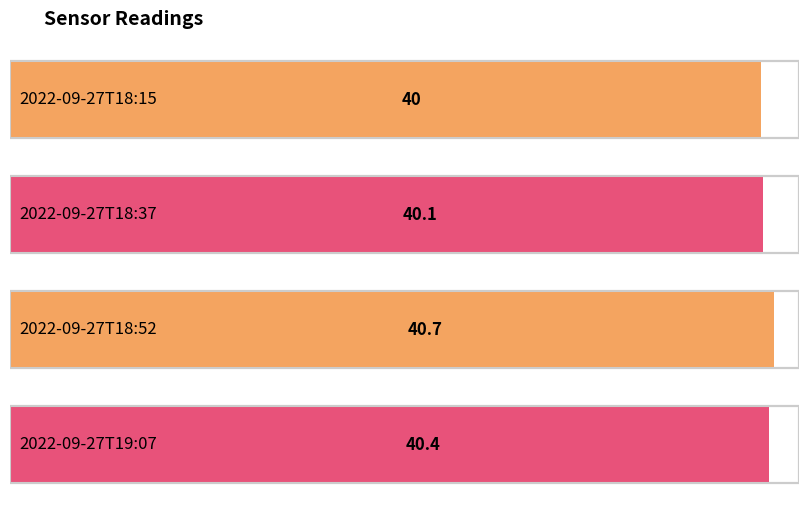

Where is the data nearest to the value 40?

2022-09-27T18:15